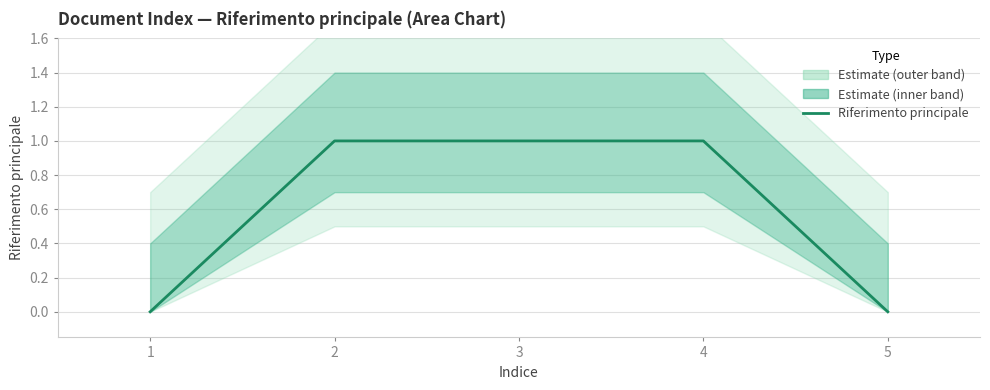

What is the sum of the values at 2 and 1?

1